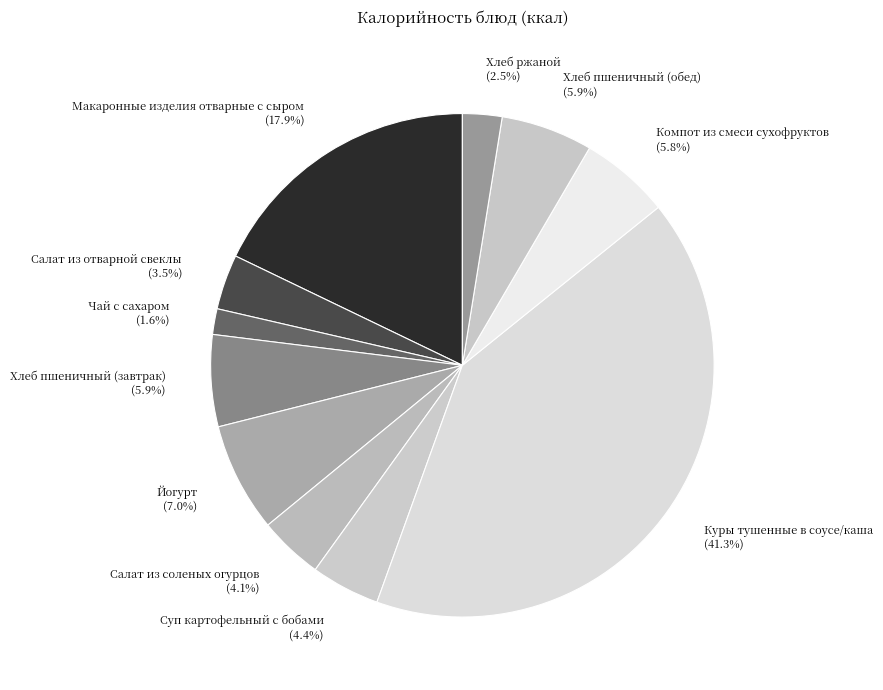

What is the total percentage of Хлеб пшеничный (завтрак) and Салат из отварной свеклы?

9.4%